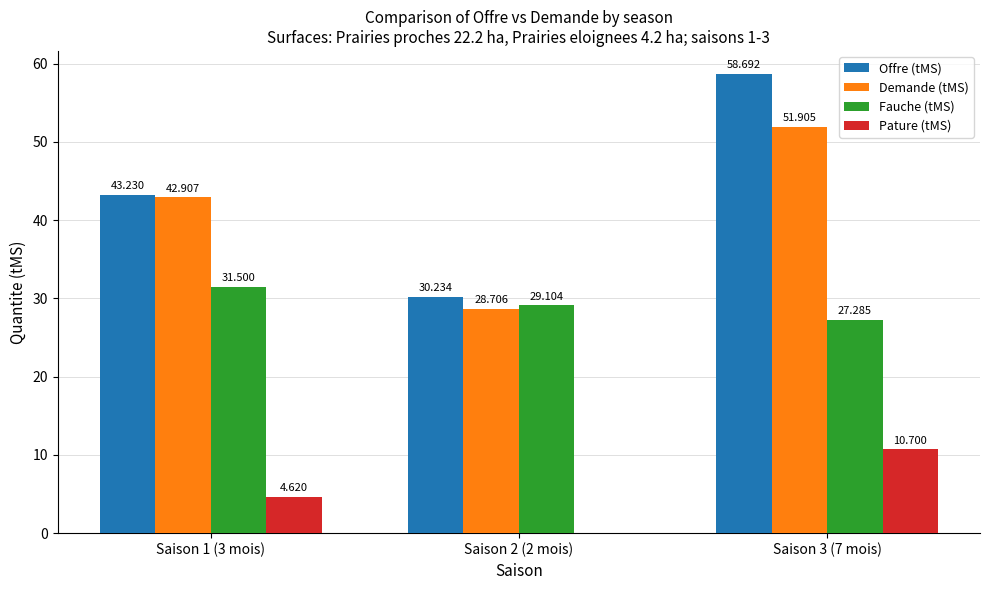

The value of Pature (tMS) at Saison 3 (7 mois) is 10.7. True or false?

True